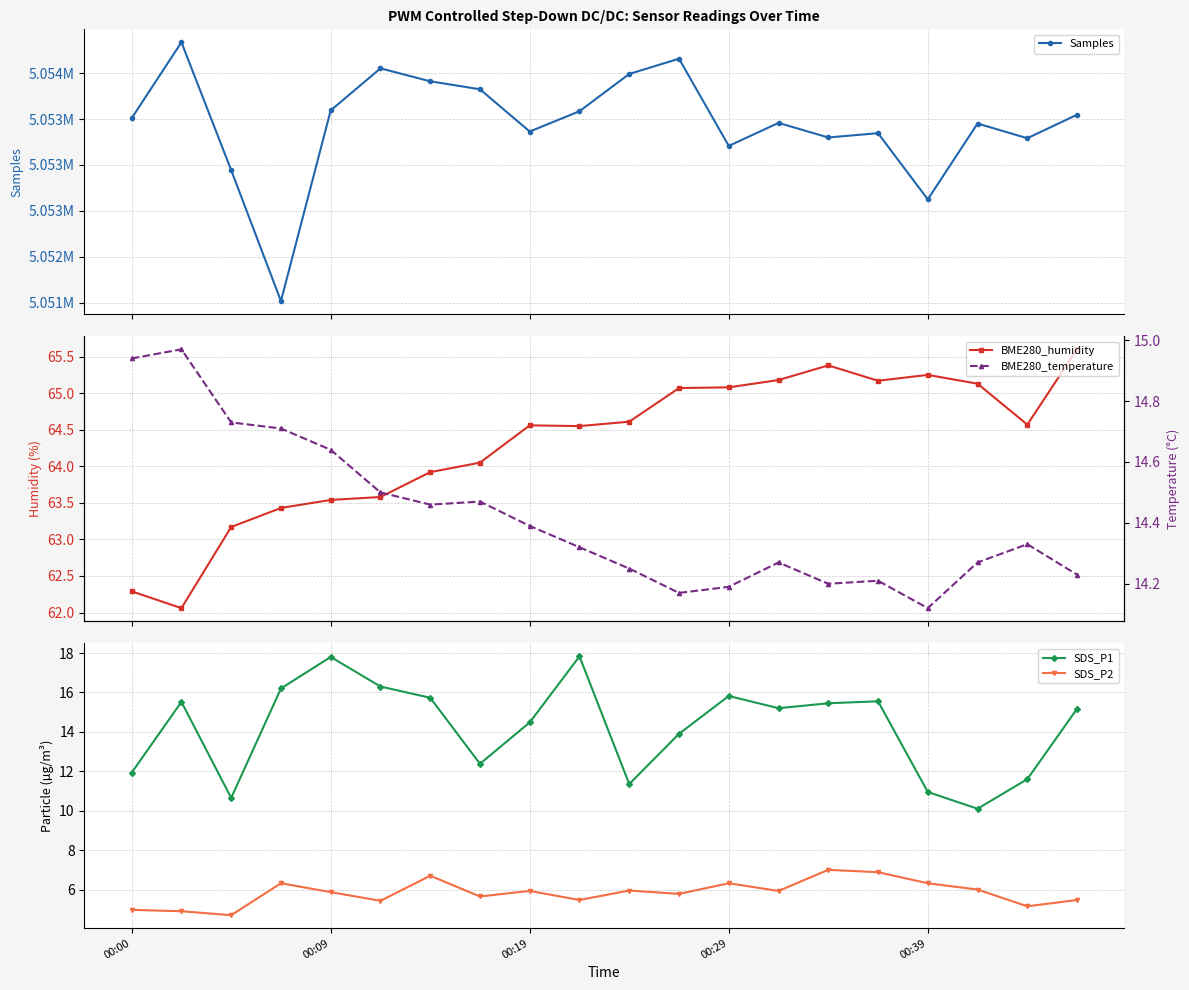

How many lines are shown in the chart?

5